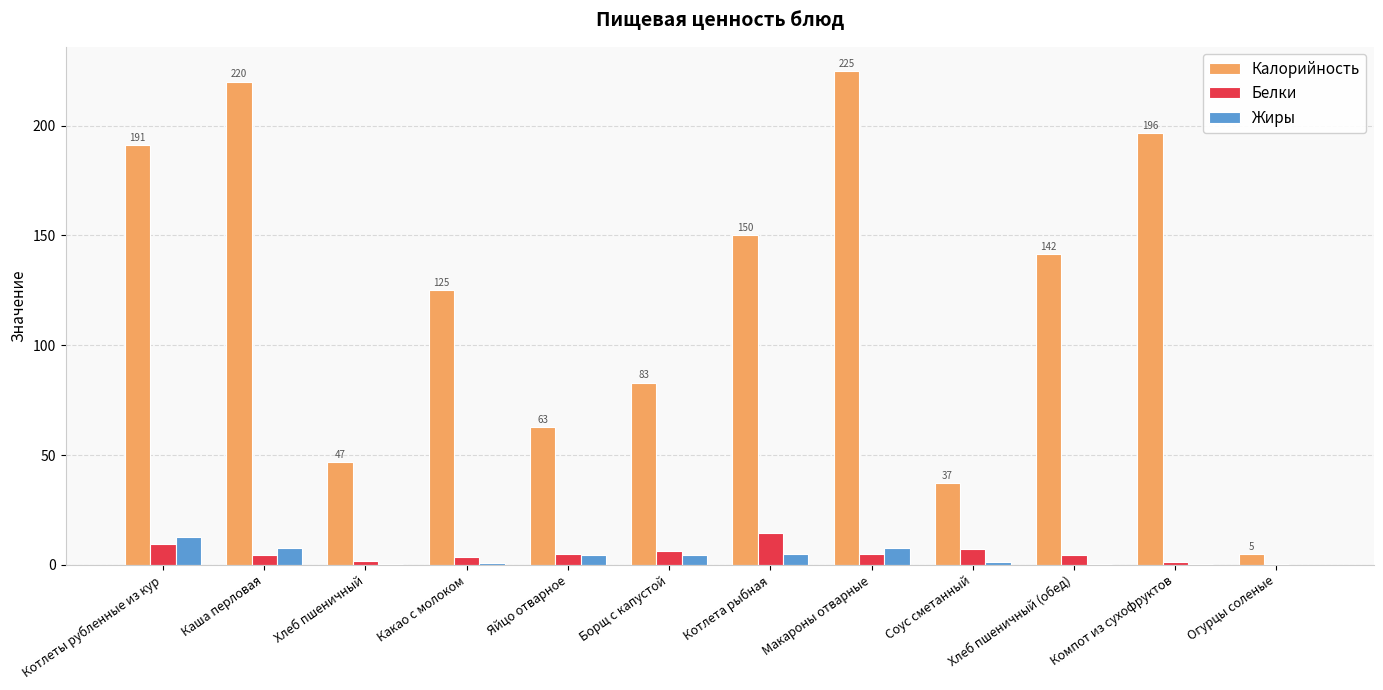

What is the difference between the Белки values at Компот из сухофруктов and Соус сметанный?

5.9